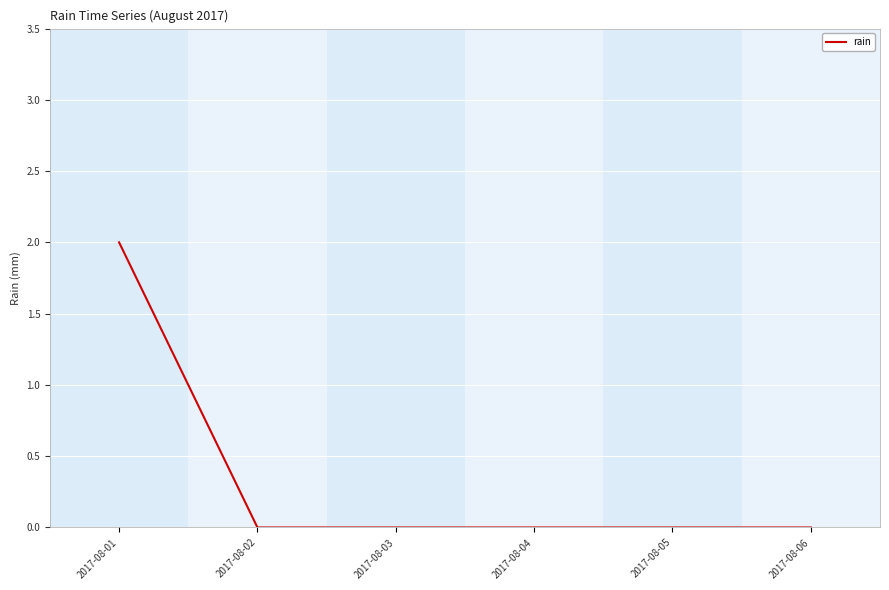

True or false: there are more than 2 points higher than both neighbors.

False